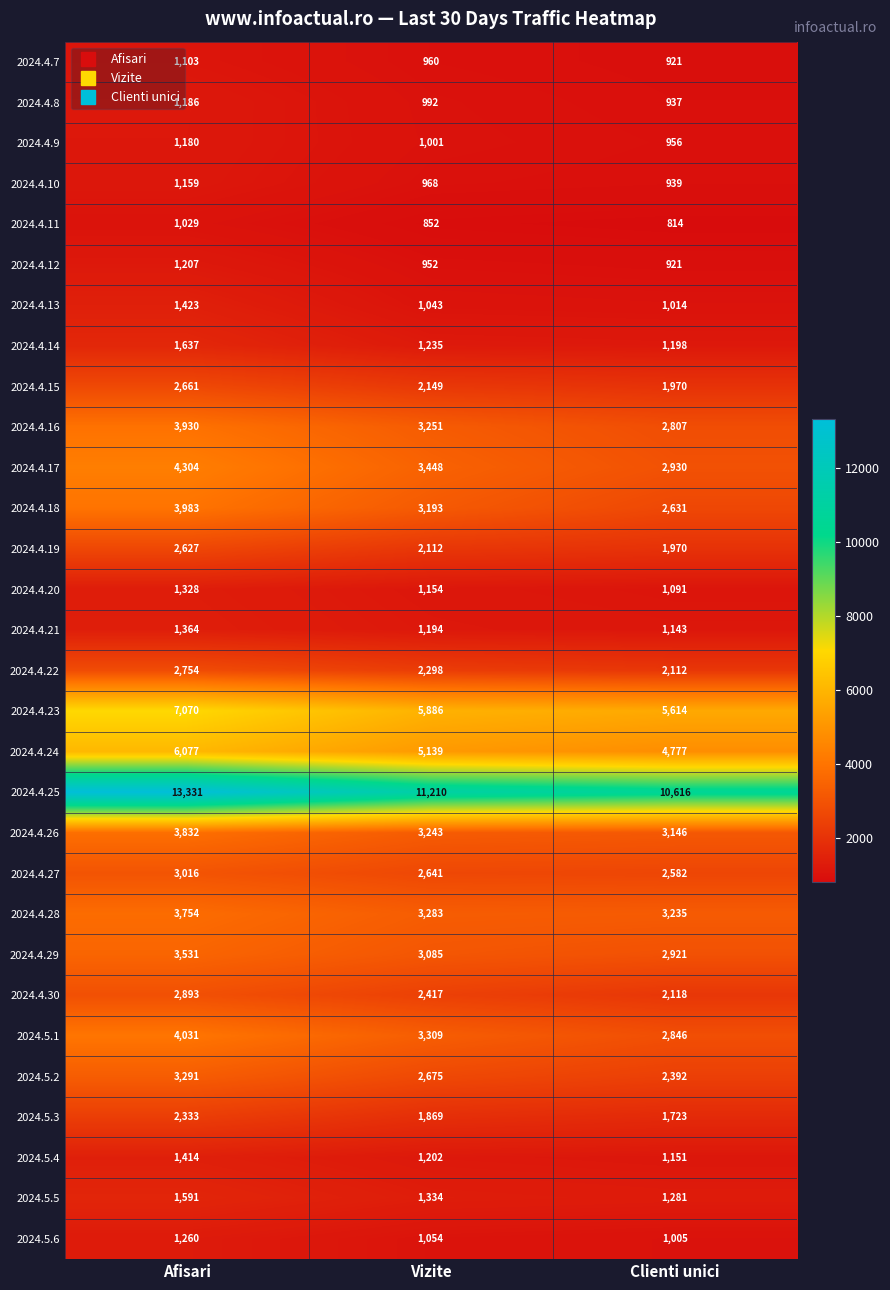

Which series changed the most between Afisari and Clienti unici?

2024.4.25